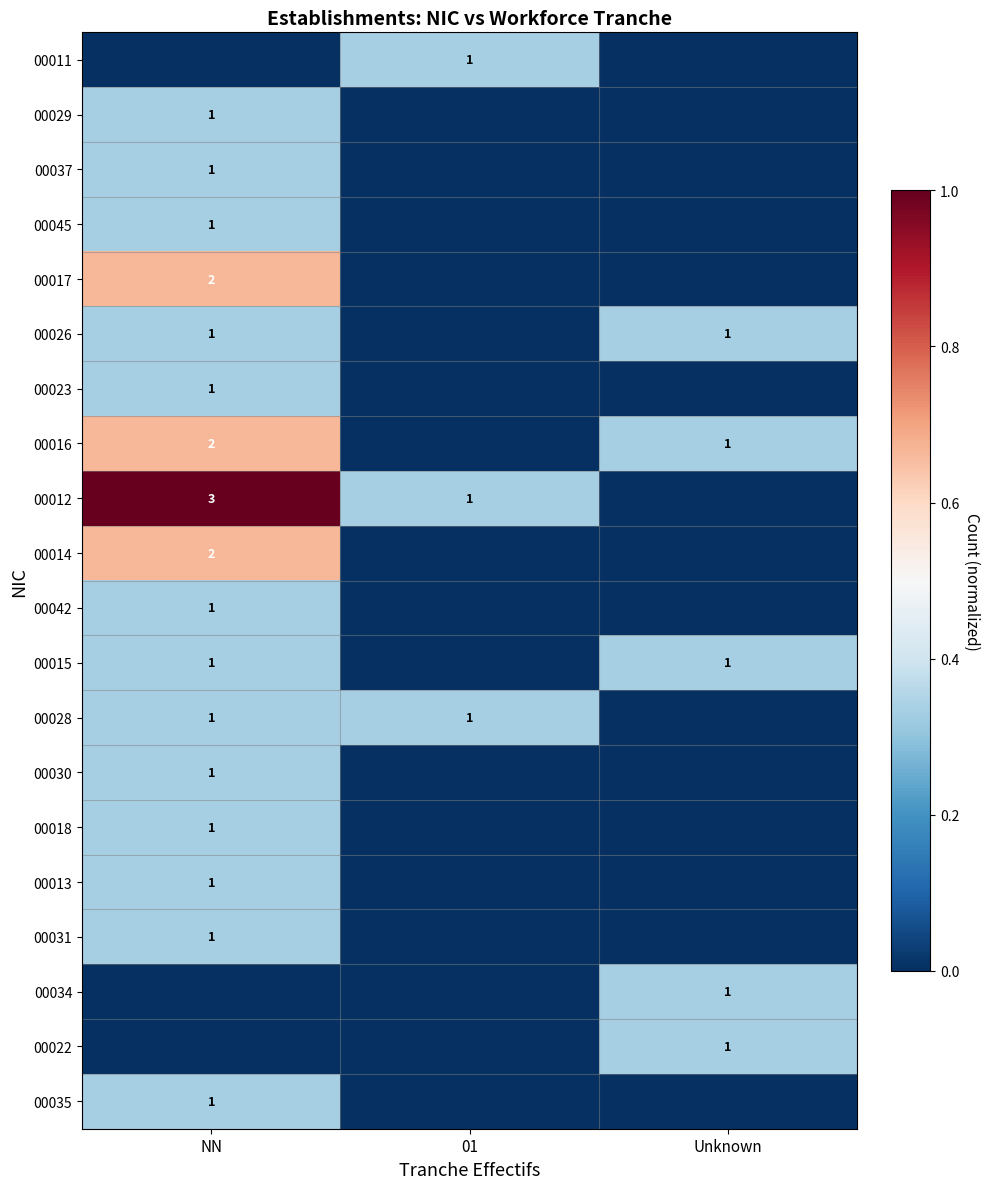

True or false: 00012 has a value of 1 at NN.

False